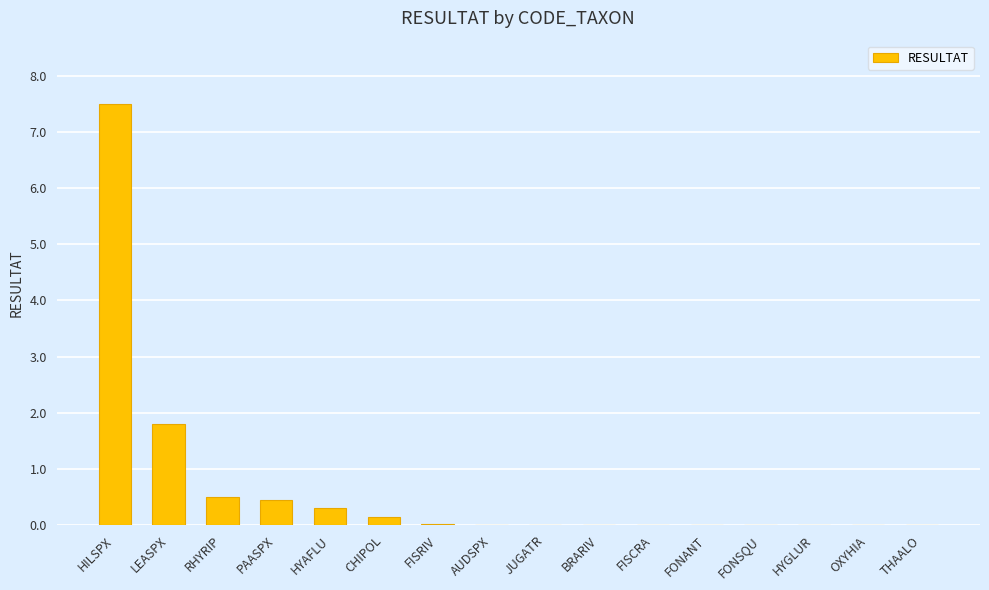

The value at CHIPOL is 0.1. True or false?

True